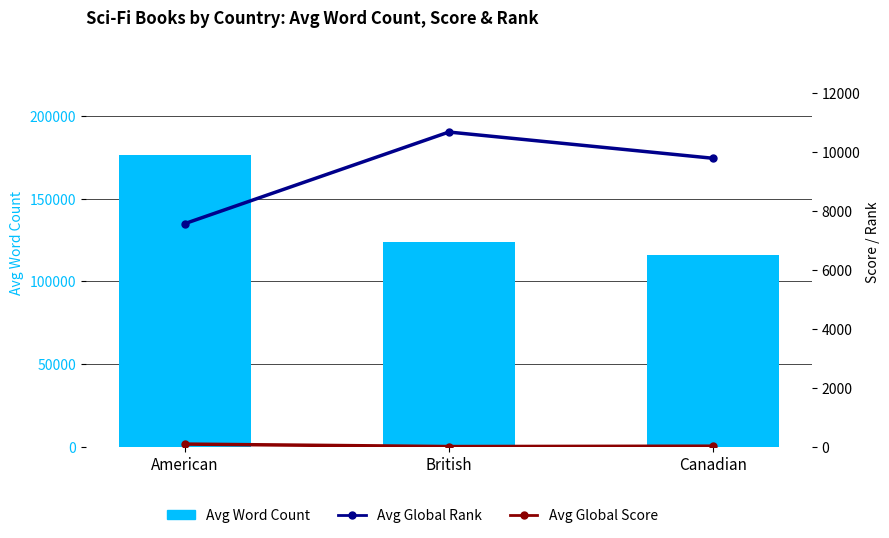

Which category has the lowest value in the Avg Global Rank series?

American